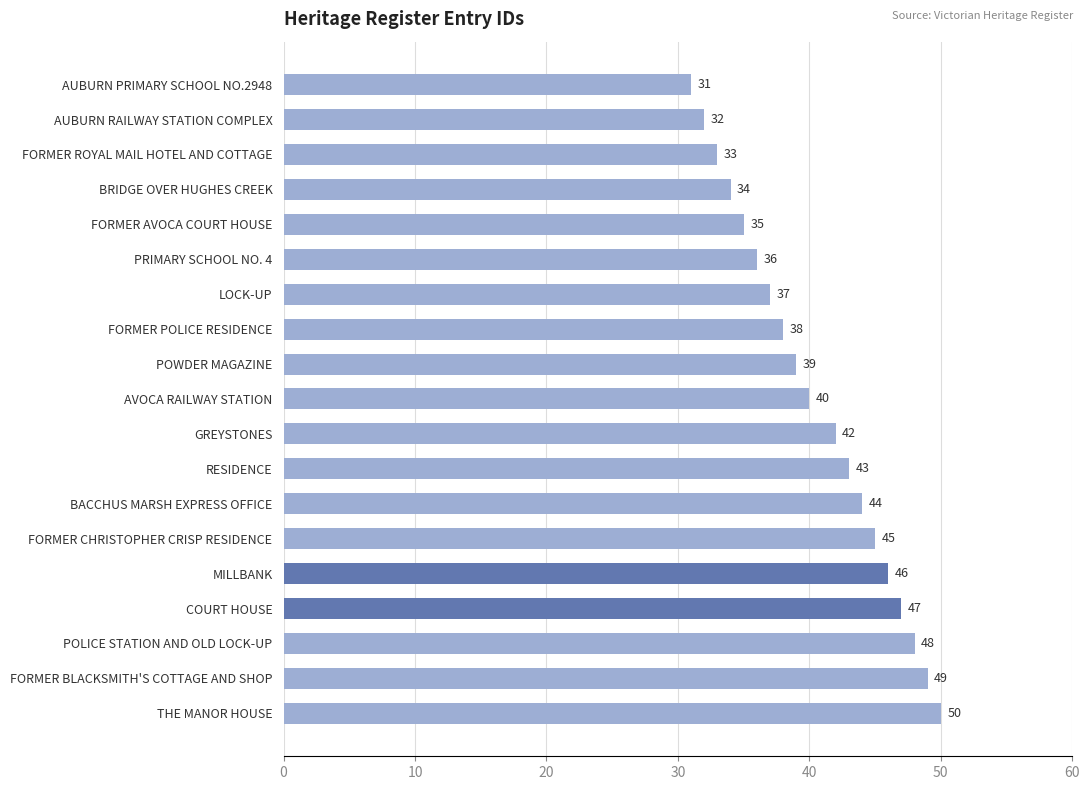

What position from the bottom is PRIMARY SCHOOL NO. 4?

14